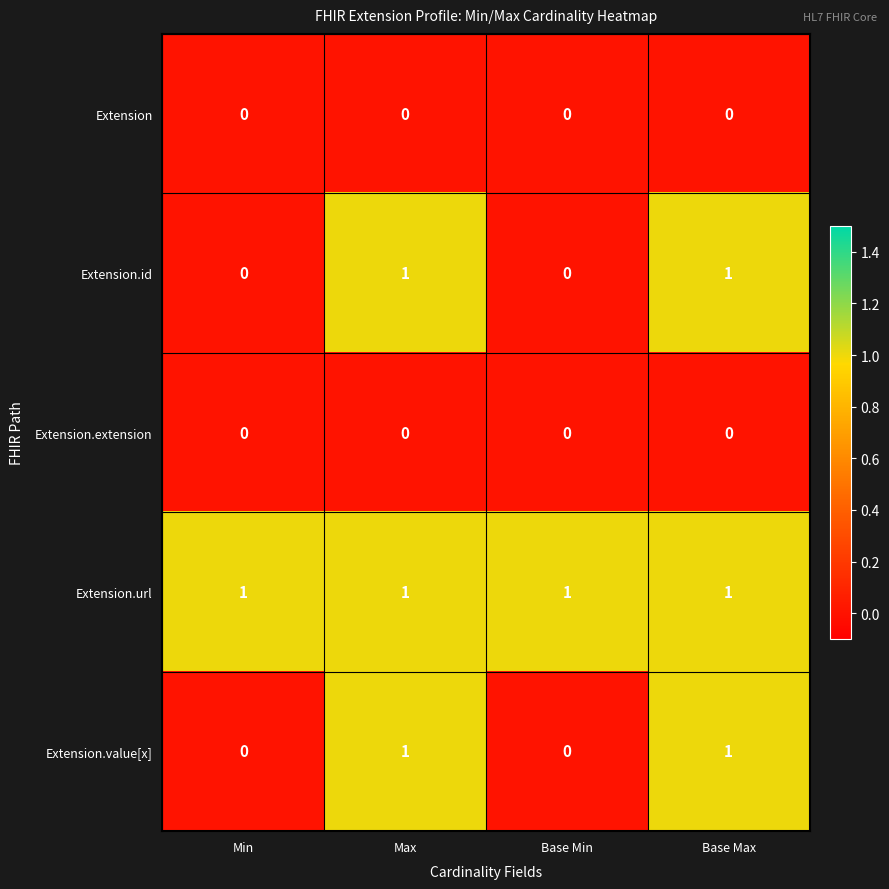

The Extension.url series shows 1 at Base Min. True or false?

True